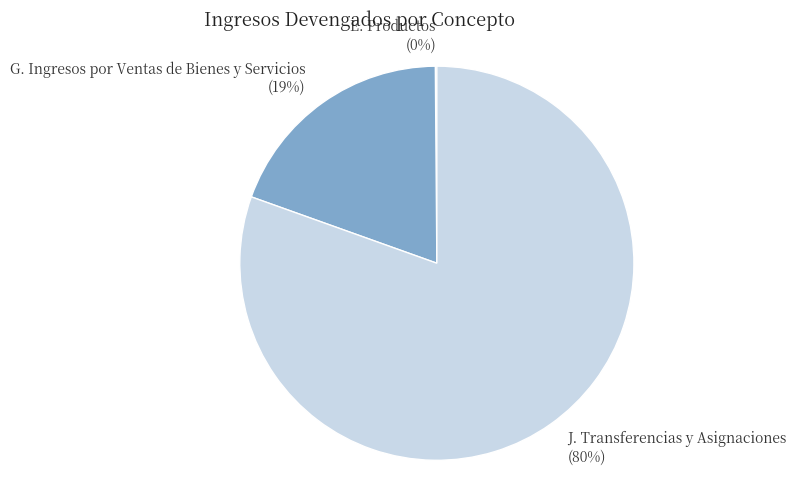

Is there a majority slice in this chart?

Yes